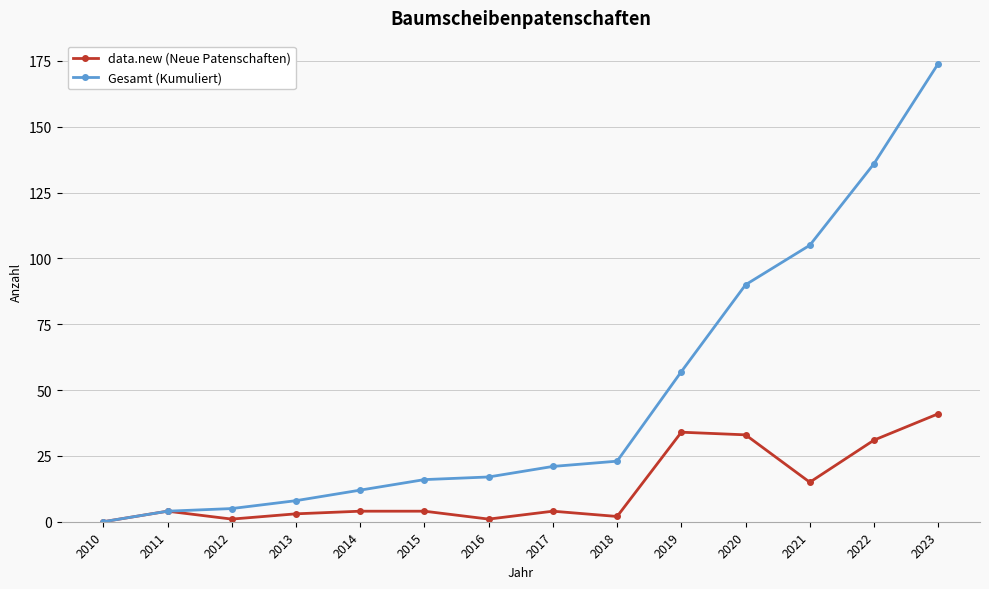

Is it true that Gesamt (Kumuliert) equals 5 at 2012?

True